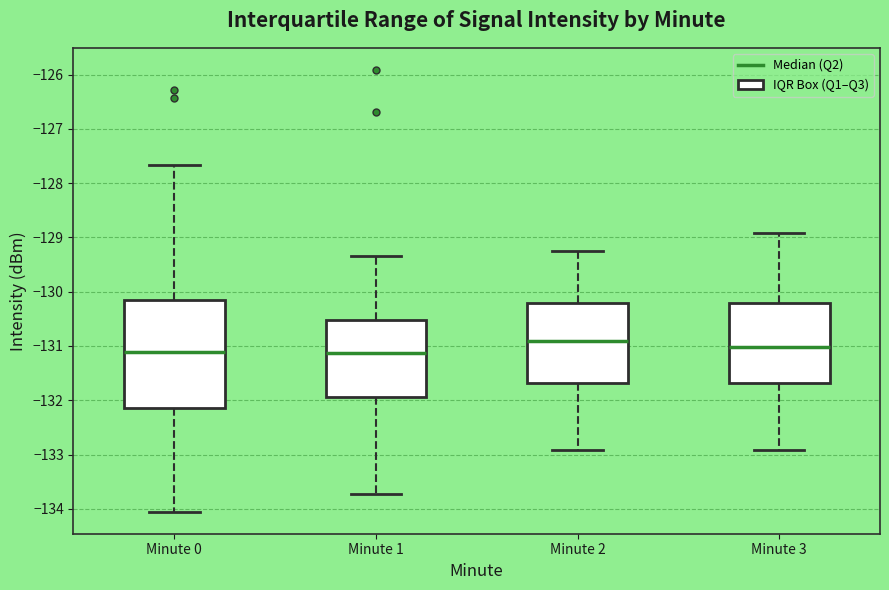

Reading left to right, transcribe this box plot: for each box, give where its median line is, the range the box spans, and where its two whiskers end, as read against the y-axis. The values are not printed on the chart, so give them approximately, as read against the axis.

Minute 0: median -131.1, box -132.1 to -130.1, whiskers -134.1 to -127.7
Minute 1: median -131.1, box -131.9 to -130.5, whiskers -133.7 to -129.3
Minute 2: median -130.9, box -131.7 to -130.2, whiskers -132.9 to -129.2
Minute 3: median -131.0, box -131.7 to -130.2, whiskers -132.9 to -128.9